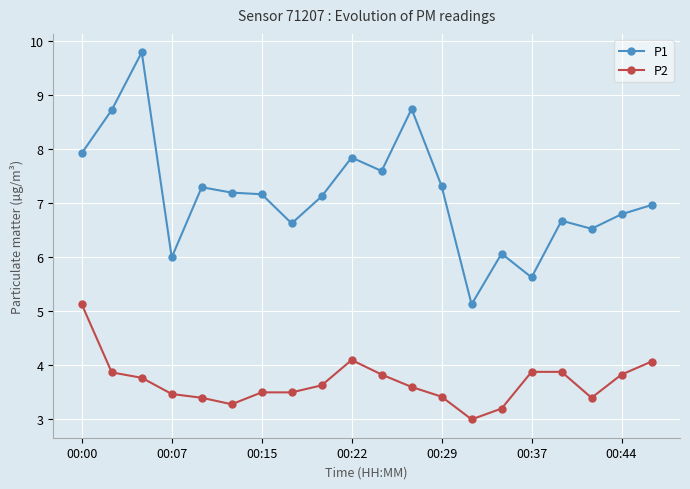

Which series has the widest spread of values?

P1